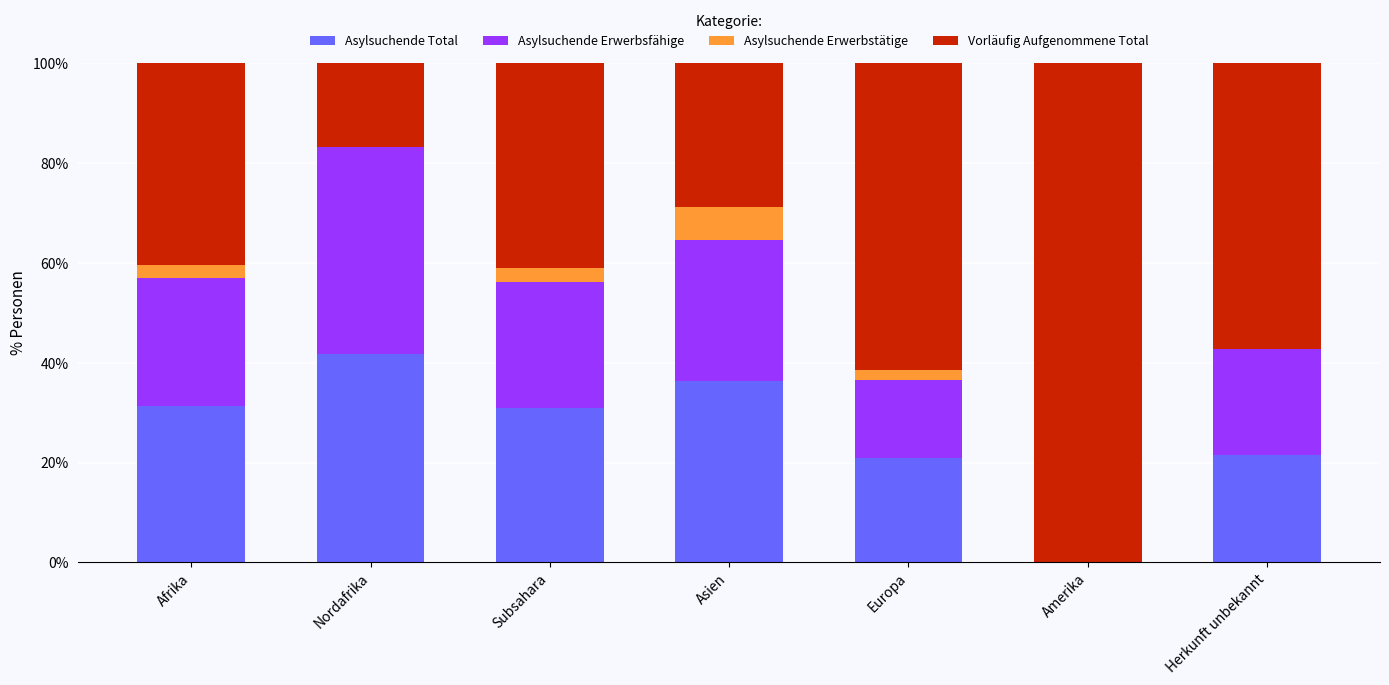

True or false: Asylsuchende Total has a value of 10.6 at Subsahara.

False